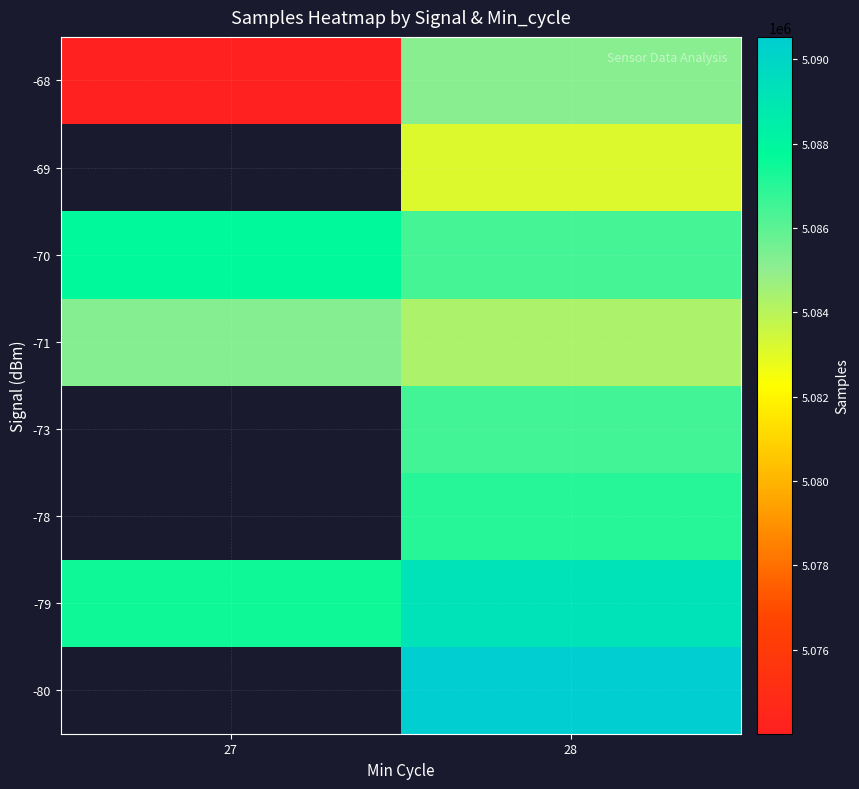

List the labels in order of -80 value, smallest first.

27, 28